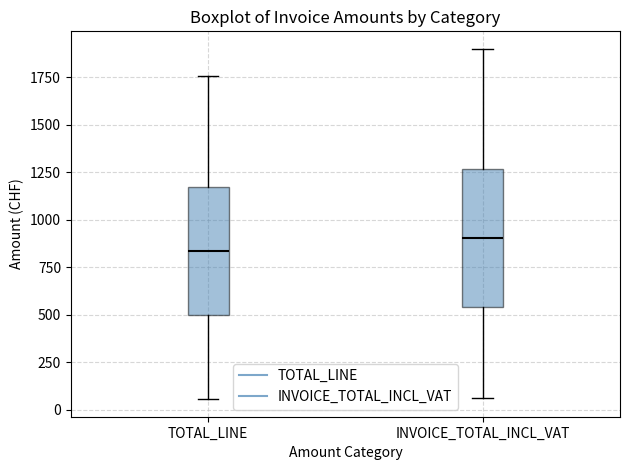

Which box's median line is the lowest?

TOTAL_LINE